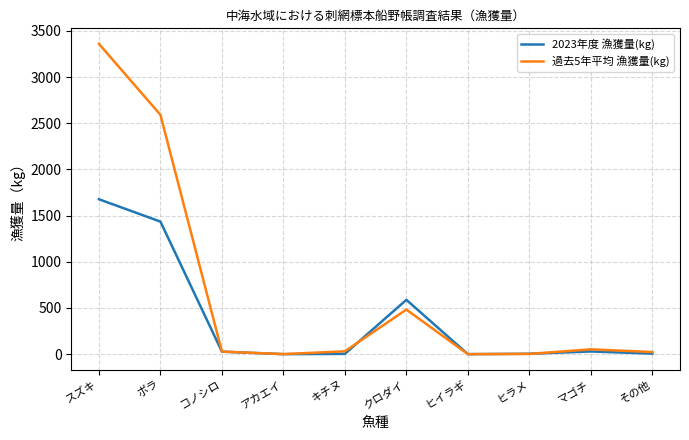

What is the sum of all 過去5年平均 漁獲量(kg) values?

6569.7